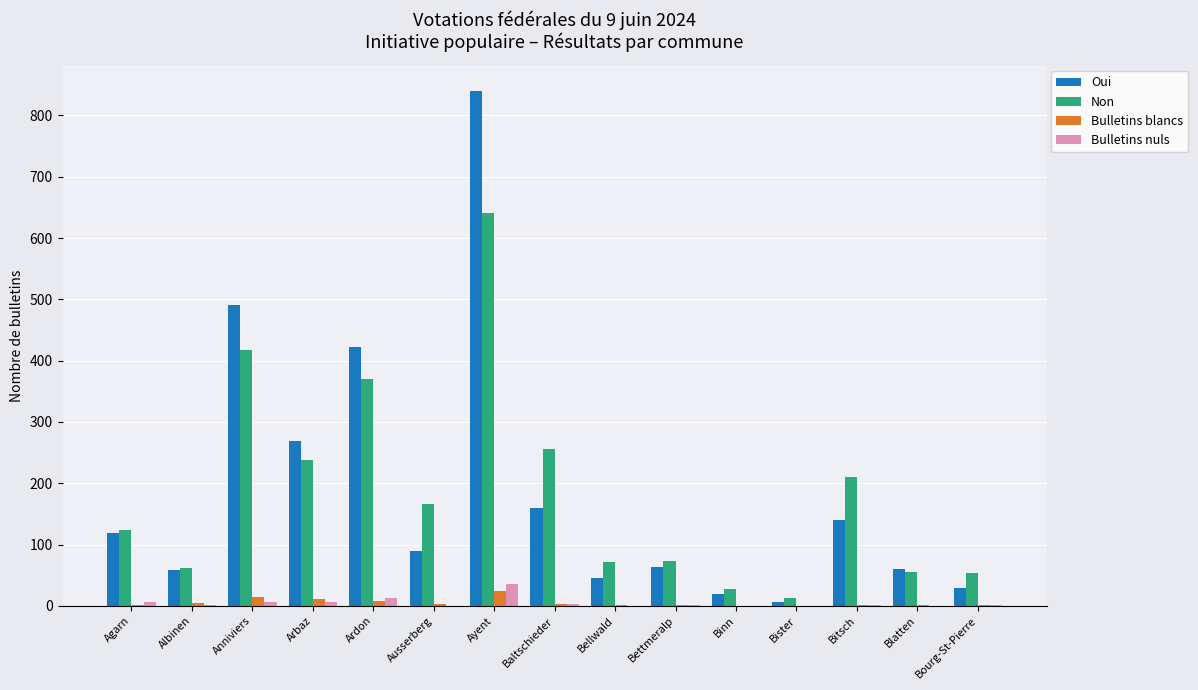

What is the total value across all series at Bister?

20